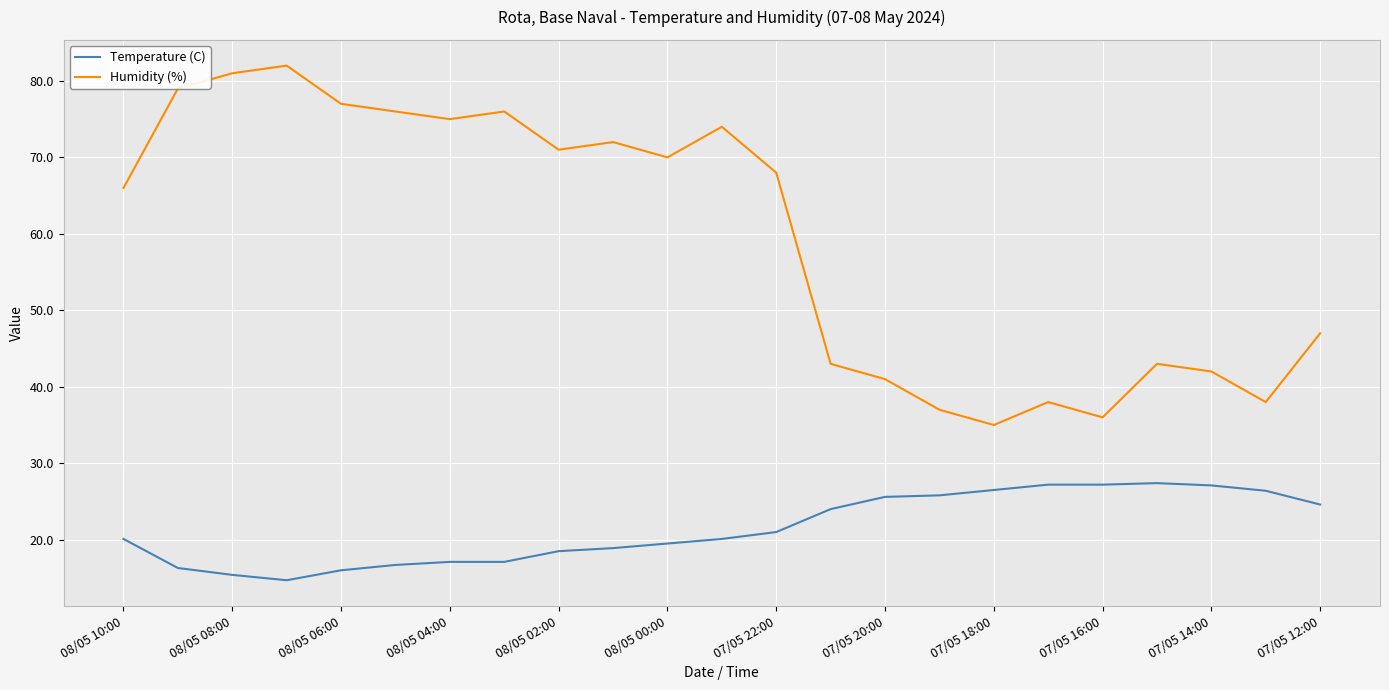

What is the difference between the second highest and minimum values in the Humidity (%) series?

46.0